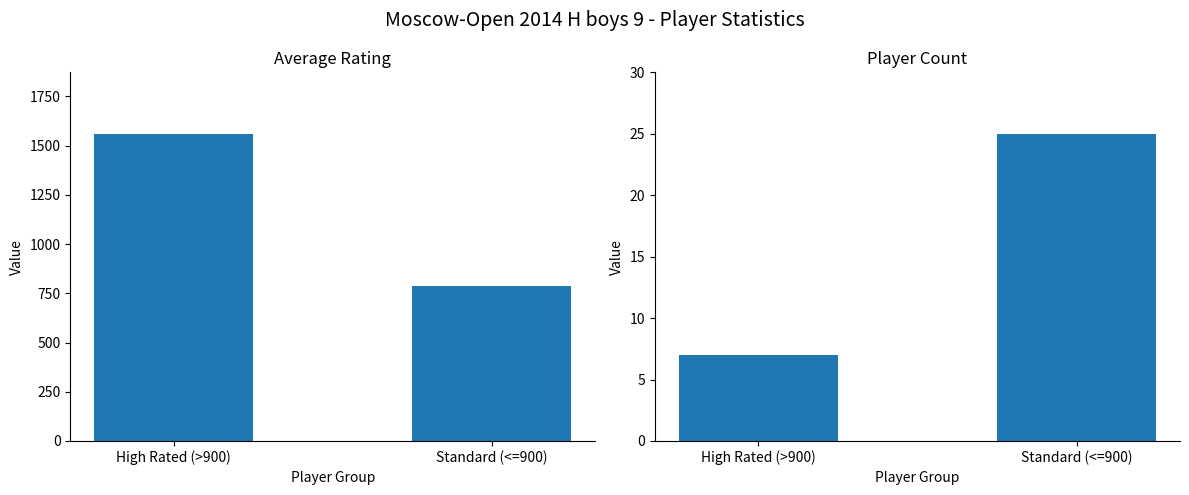

What is the sum of the Average Rating values at High Rated (>900) and Standard (<=900)?

2345.9